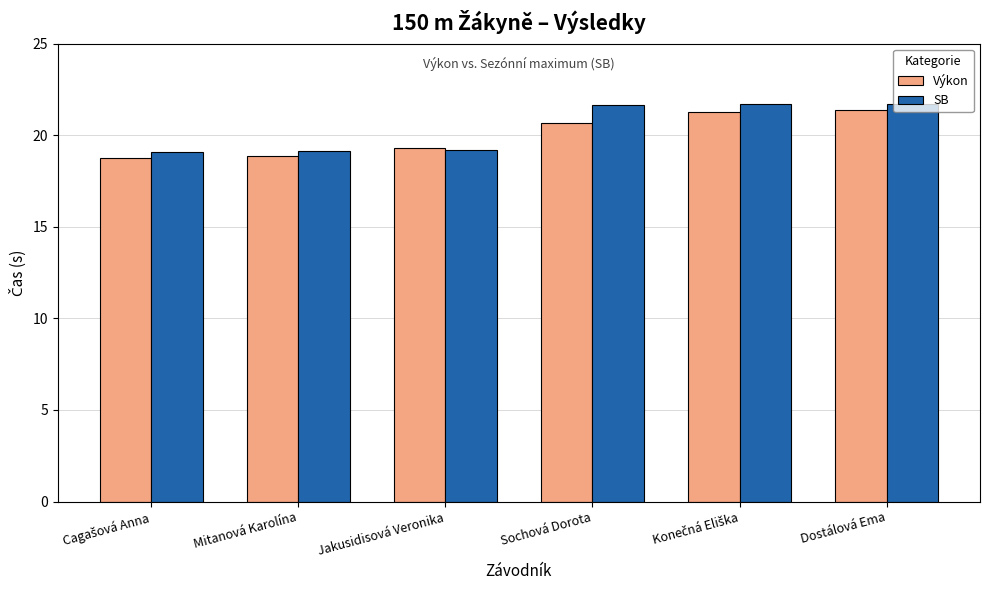

What is the lowest value of the SB series?

19.1